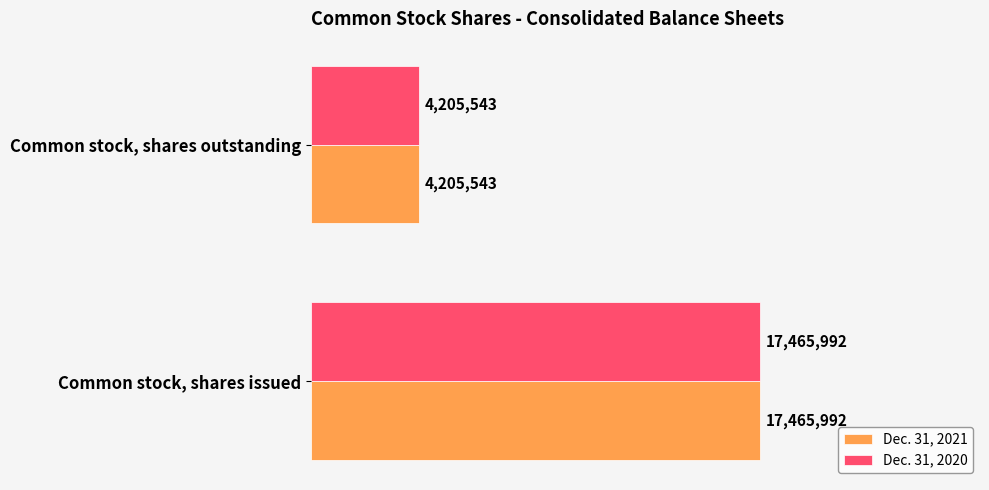

What are all the series names shown in the legend?

Dec. 31, 2021, Dec. 31, 2020